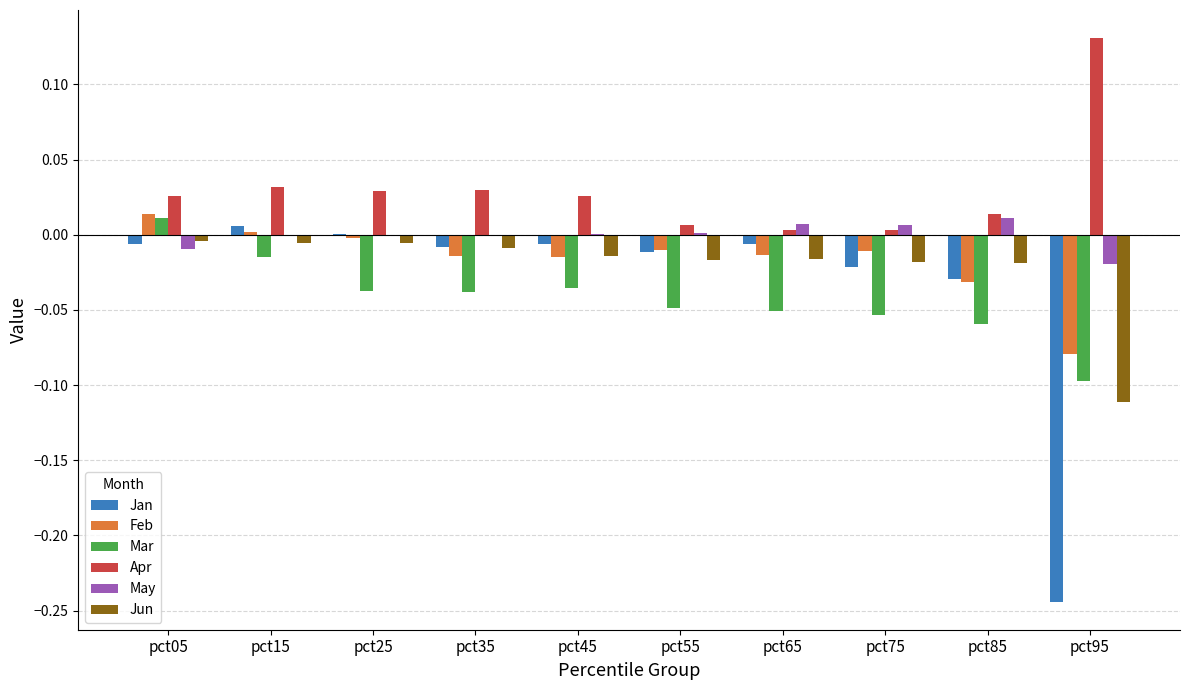

Is it true that May equals 0.0 at pct45?

True